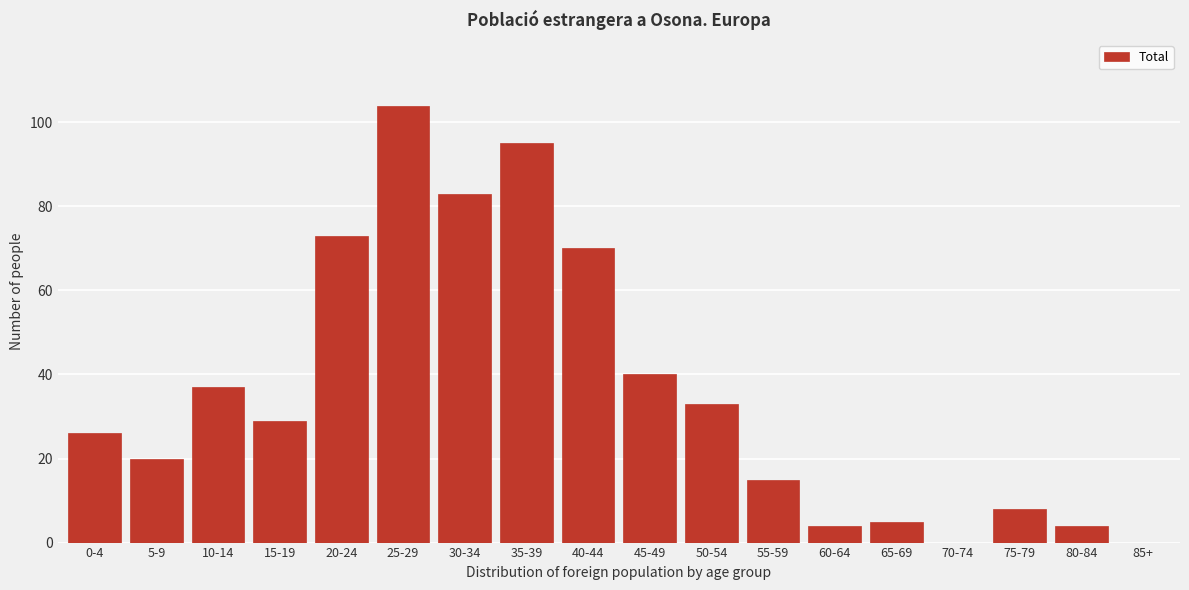

Reading left to right, list all the values displayed in this chart.

0-4=26	5-9=20	10-14=37	15-19=29	20-24=73	25-29=104	30-34=83	35-39=95	40-44=70	45-49=40	50-54=33	55-59=15	60-64=4	65-69=5	70-74=0	75-79=8	80-84=4	85+=0